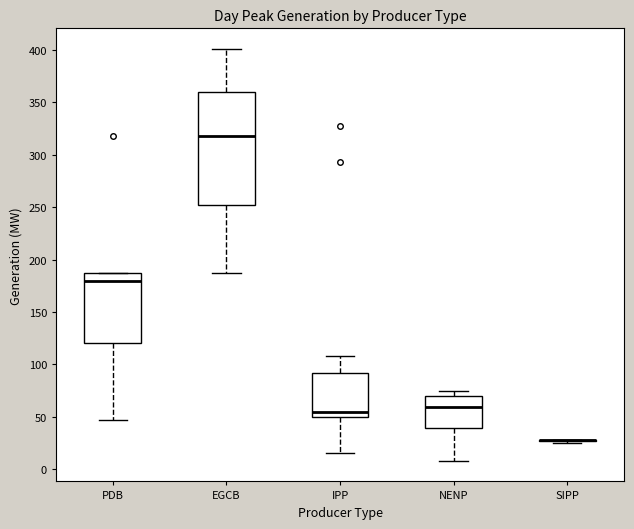

Comparing the boxes themselves (not the whiskers), which one is the tallest?

EGCB